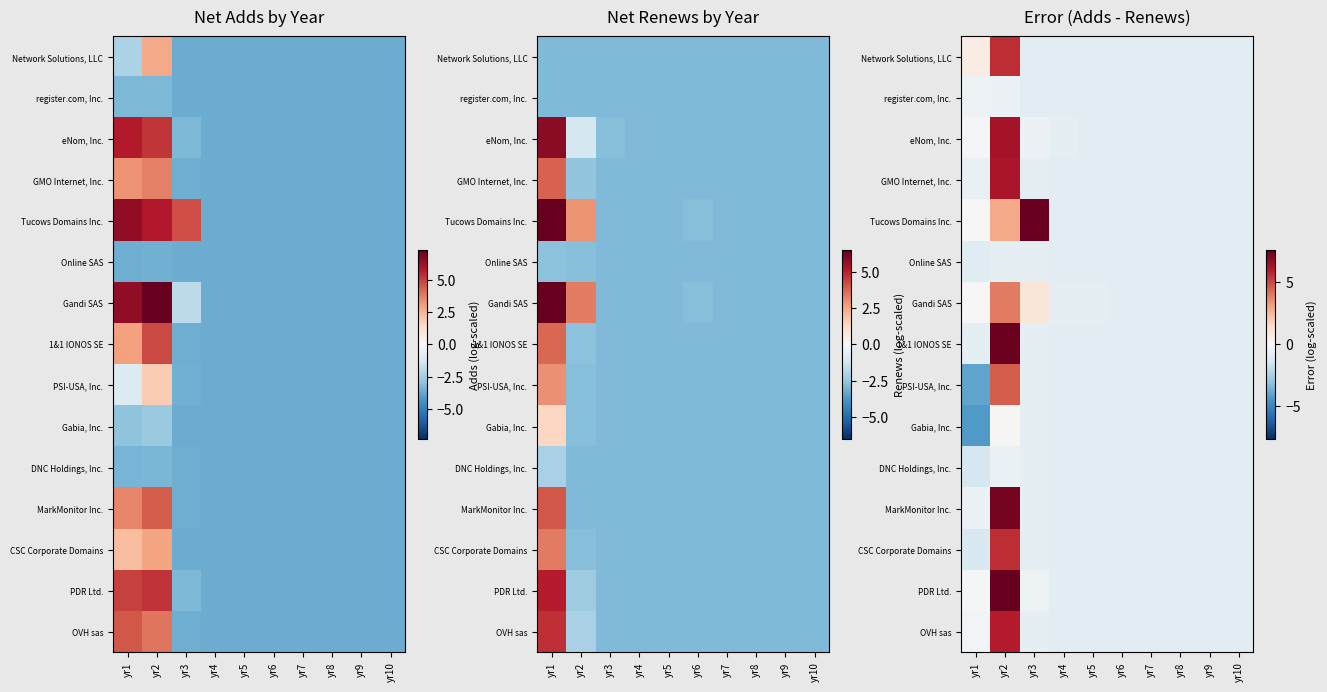

How many positive values does the PDR Ltd. series have?

1